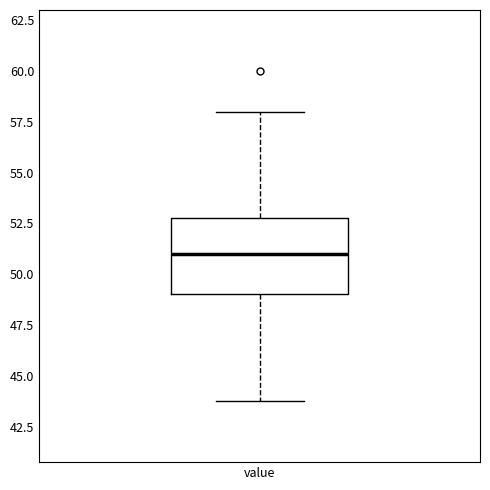

Where is the lower edge of the box for value on the y-axis? The values are not printed on the chart, so give them approximately, as read against the axis.

49